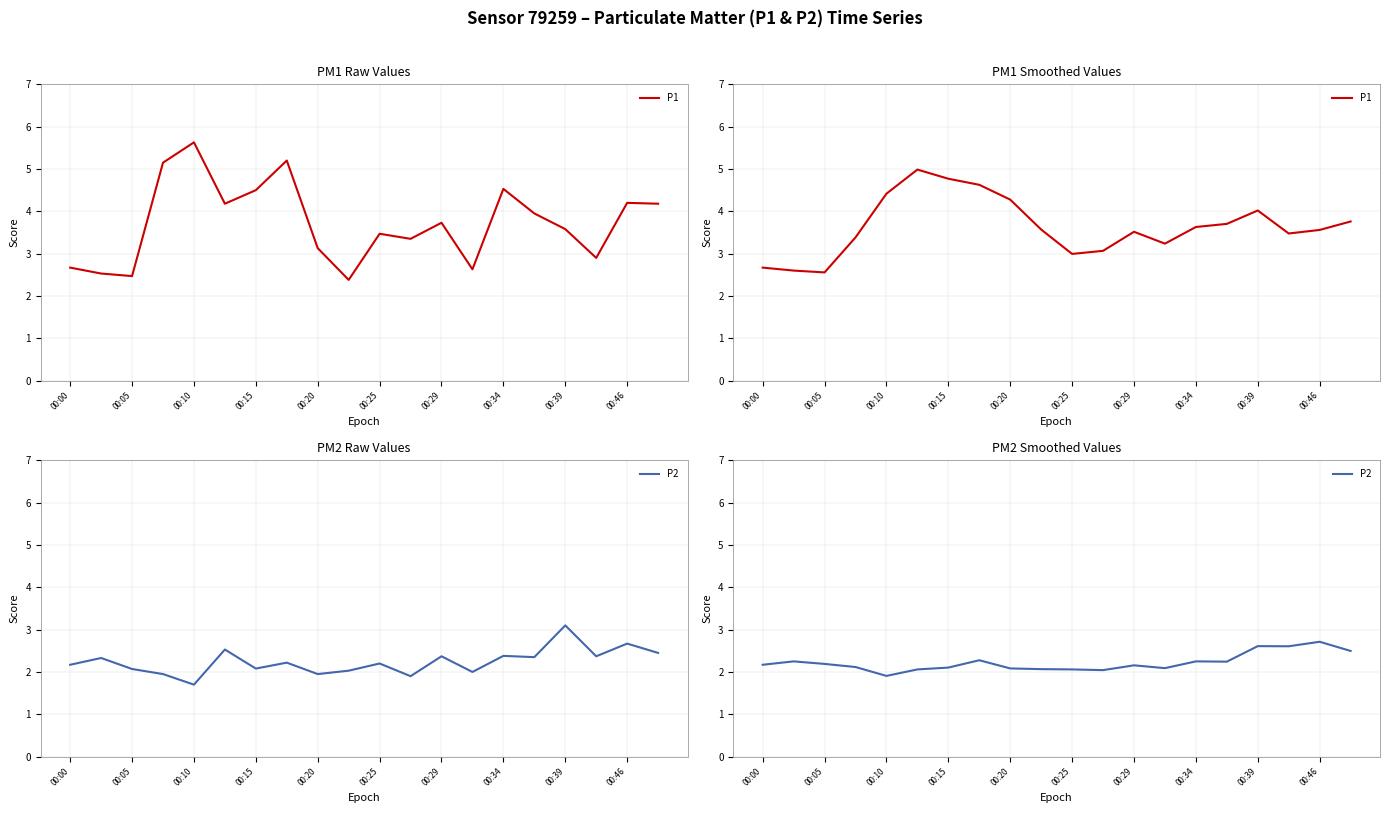

What is the spread (max minus min) of values at 11?

1.0